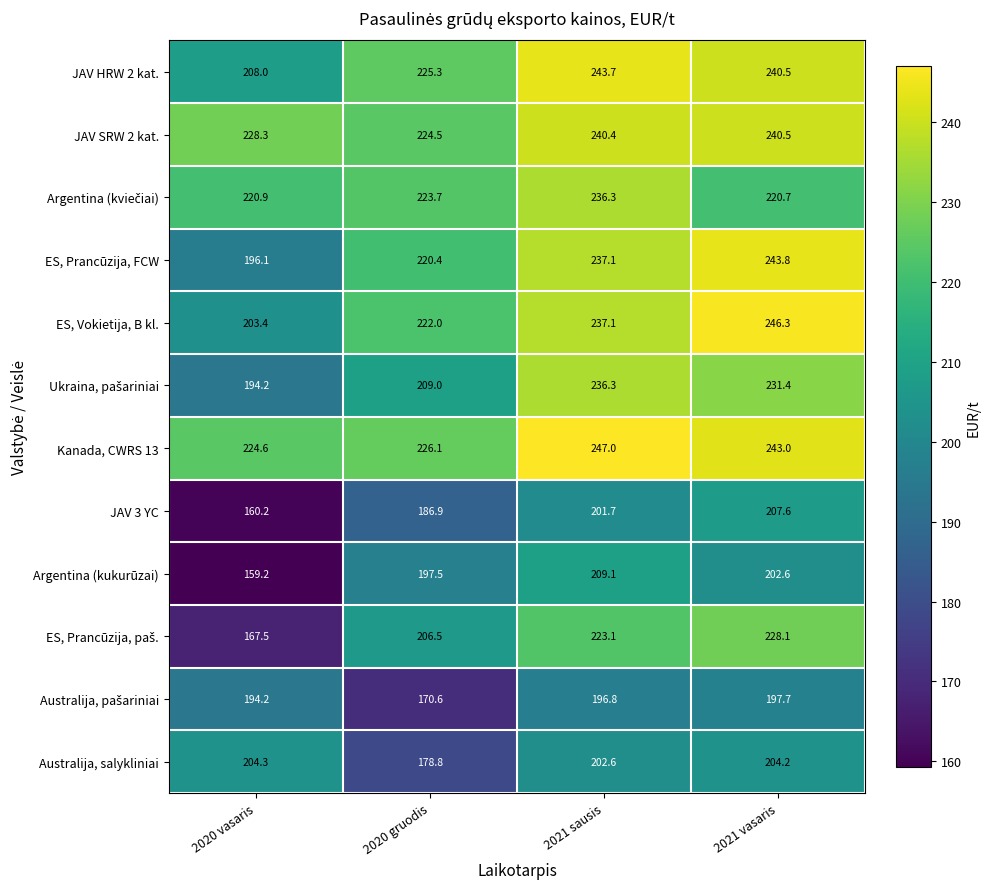

Which series has the largest total across all categories?

Kanada, CWRS 13